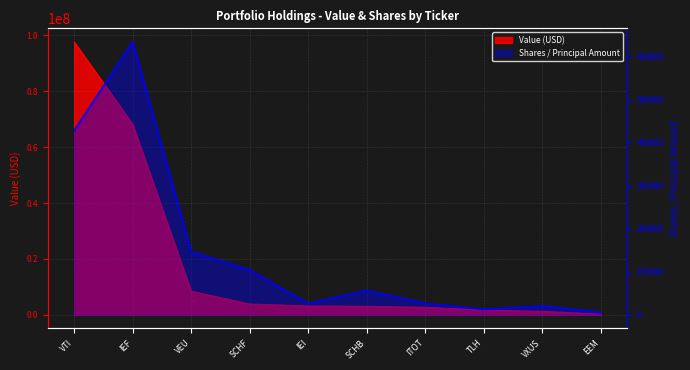

At VEU, list the series in order from smallest to largest.

Shares or principal amount, Value